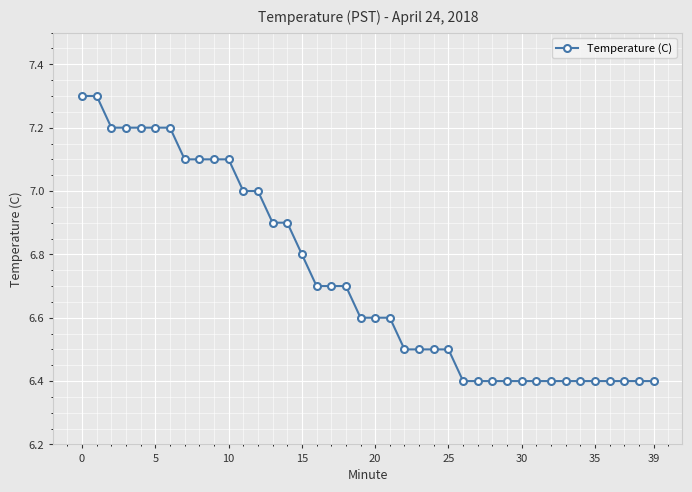

What is the value of the 32nd point from the left?

6.4